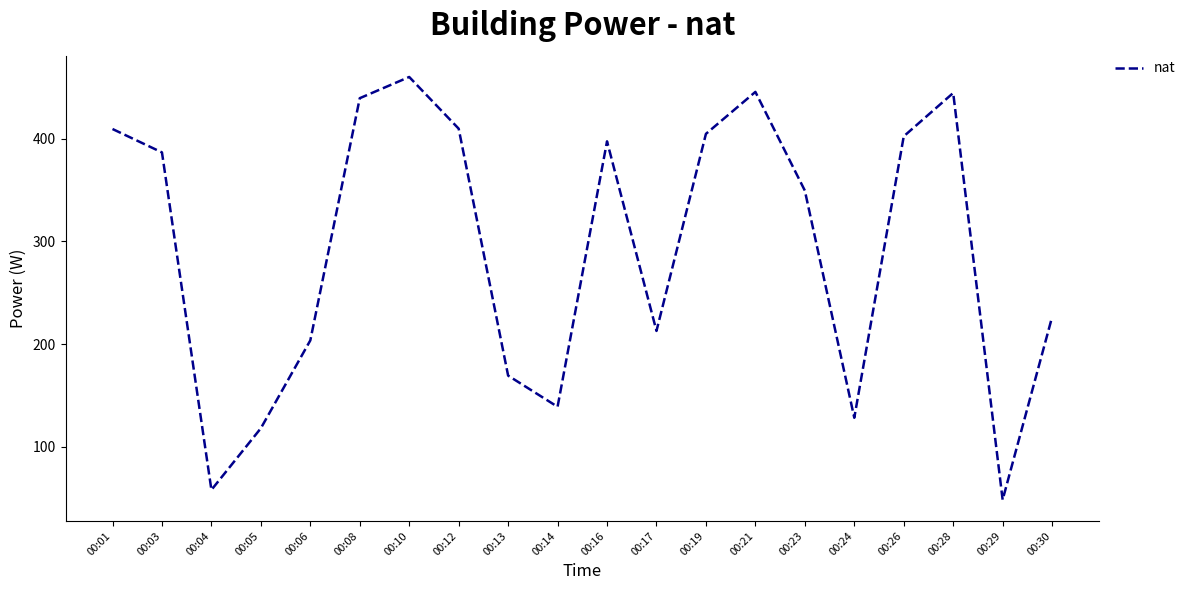

At which category does the data reach its first local peak?

00:10